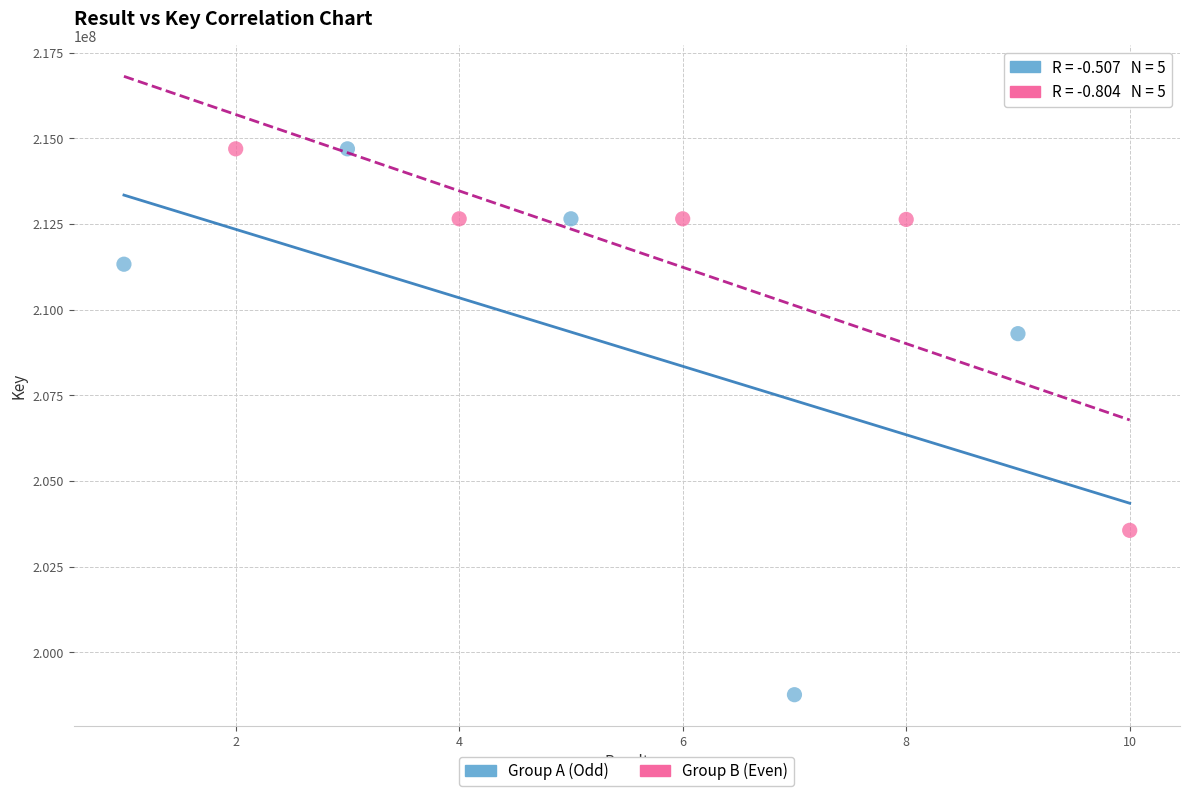

Which series has the largest Y range (max minus min)?

Group A (Odd)